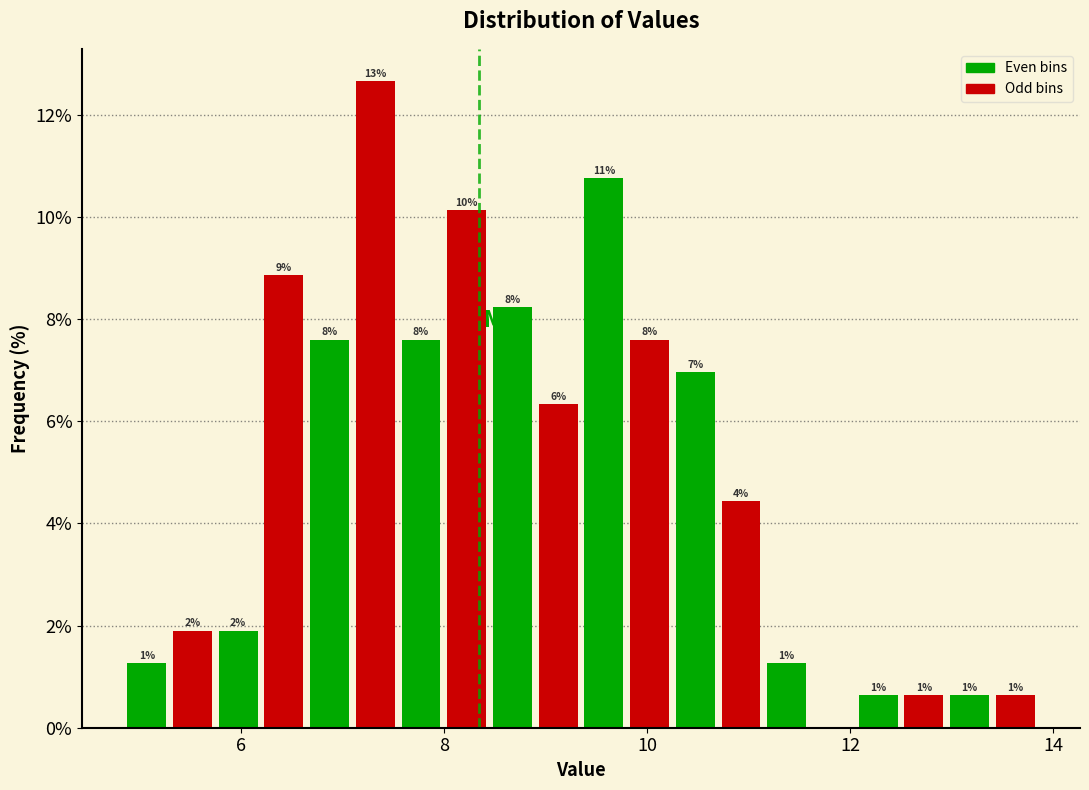

Around what value on the x-axis is the tallest bar? Give the approximate position of its centre, as read against the axis.

7.4